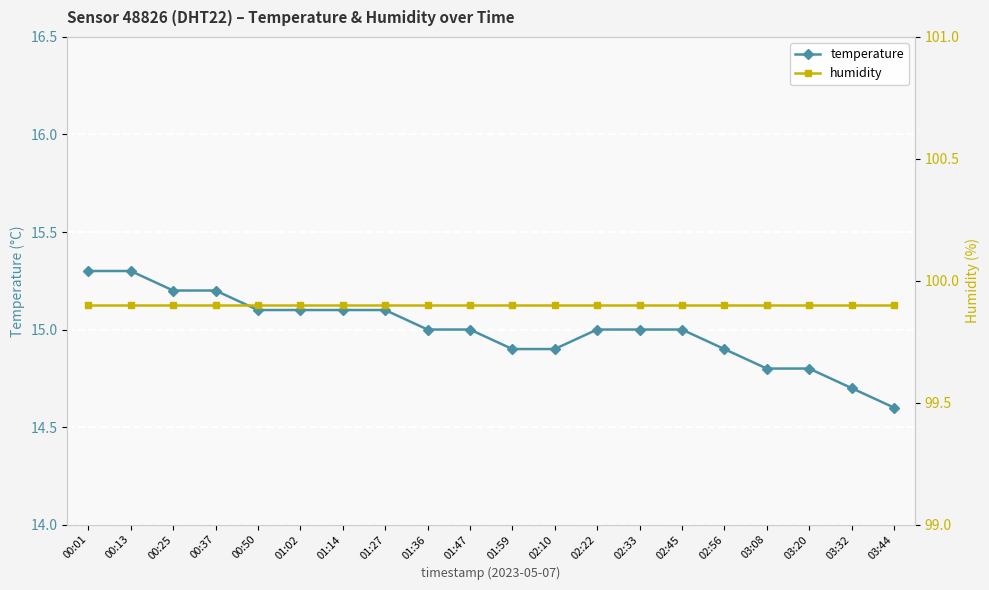

Reading right to left, list all the values displayed in this chart.

temperature: 14.6	14.7	14.8	14.8	14.9	15.0	15.0	15.0	14.9	14.9	15.0	15.0	15.1	15.1	15.1	15.1	15.2	15.2	15.3	15.3
humidity: 99.9	99.9	99.9	99.9	99.9	99.9	99.9	99.9	99.9	99.9	99.9	99.9	99.9	99.9	99.9	99.9	99.9	99.9	99.9	99.9